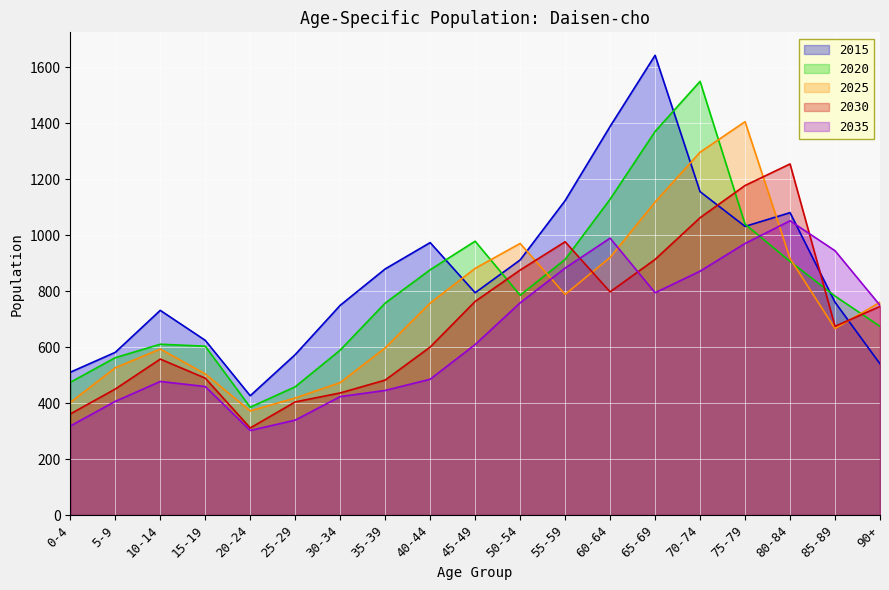

What is the value of the 2020 point at the 7th from the left?

589